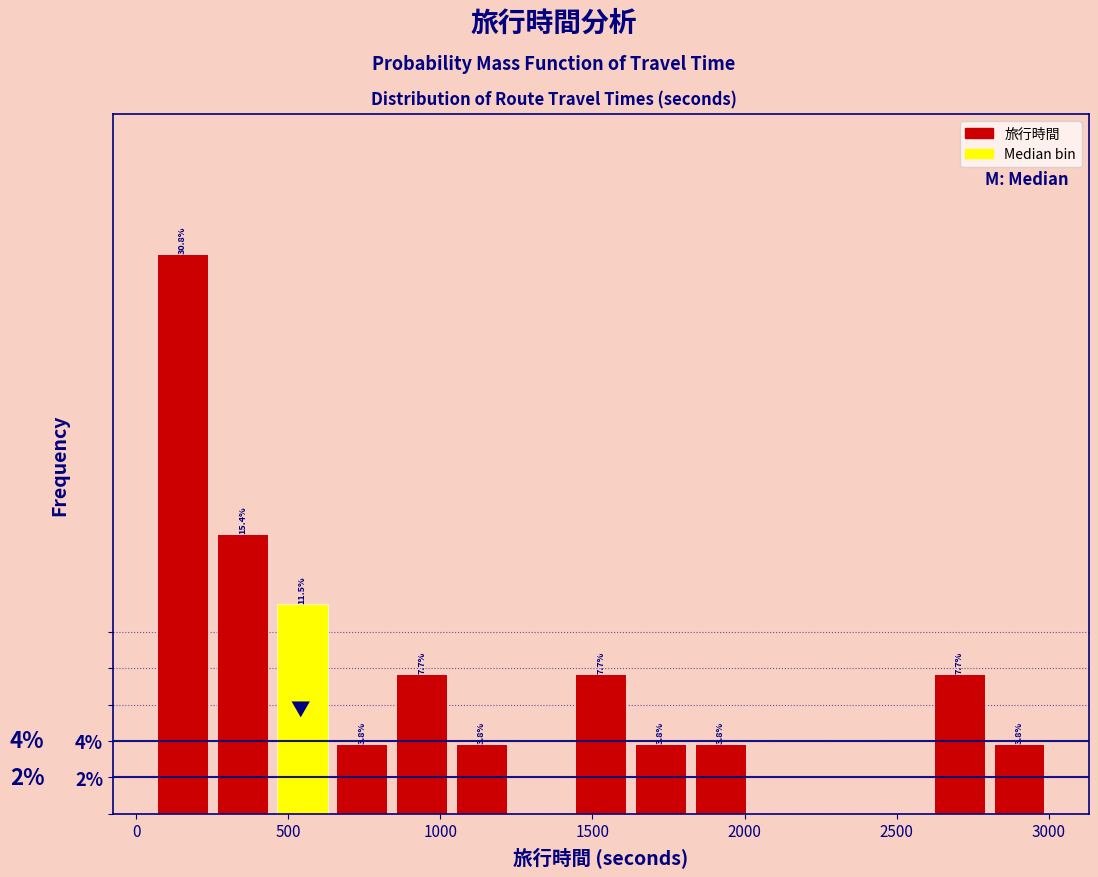

Read against the x-axis, roughly where is the centre of the tallest bar?

150